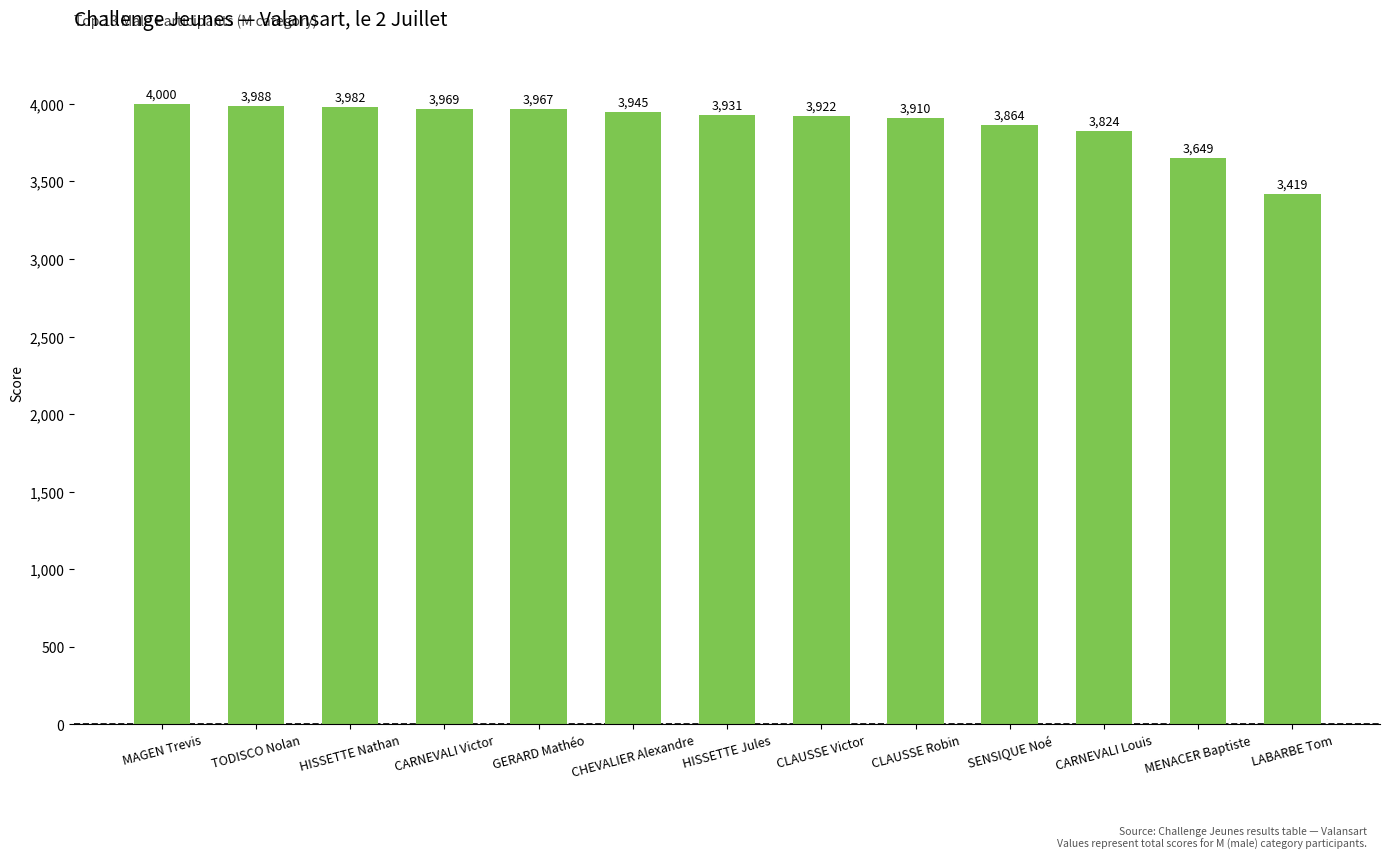

What is the value of the 12th bar from the left?

3649